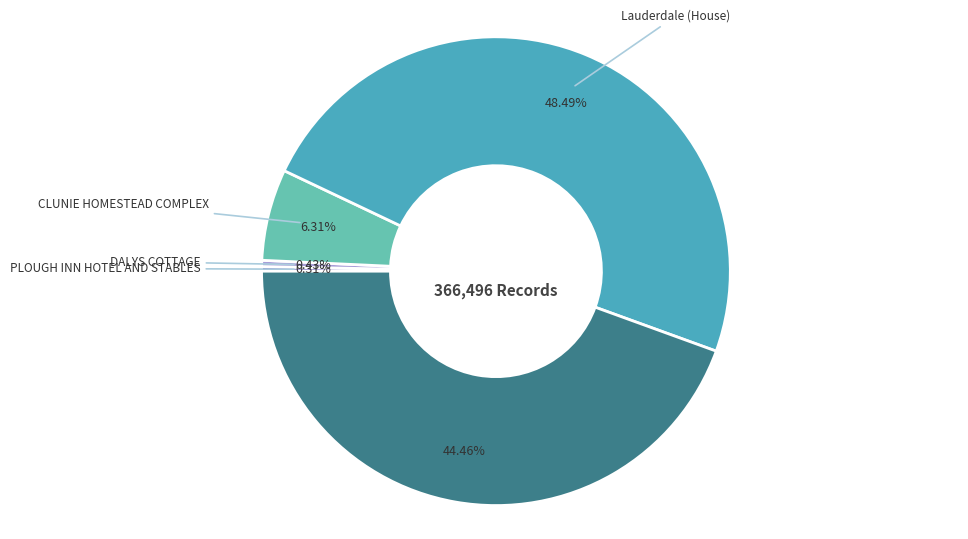

Does any single category account for the majority?

No